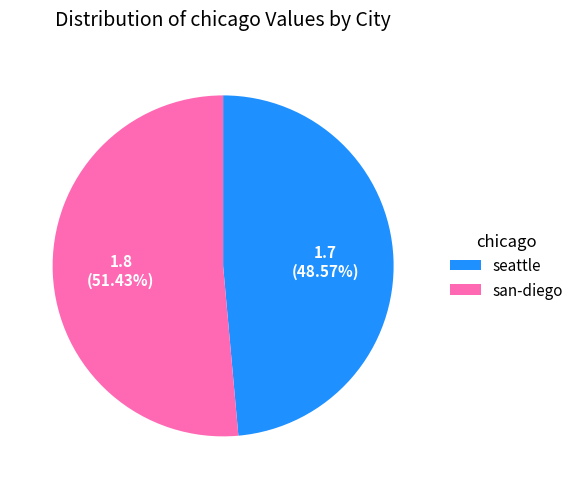

Approximately how many times larger is the value at san-diego compared to seattle?

1.1